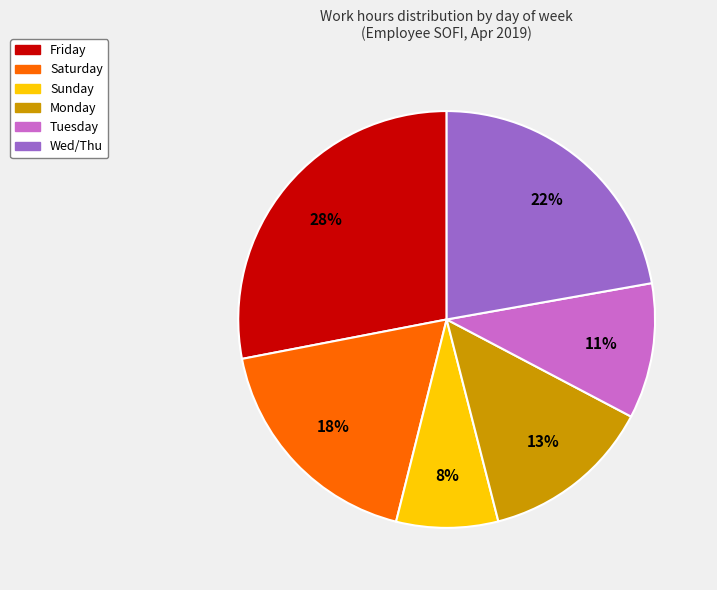

Is there any slice that represents more than half of the pie?

No